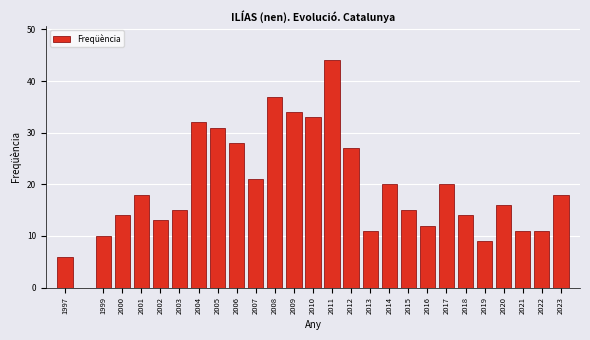

Reading right to left, list all the values displayed in this chart.

18	11	11	16	9	14	20	12	15	20	11	27	44	33	34	37	21	28	31	32	15	13	18	14	10	6